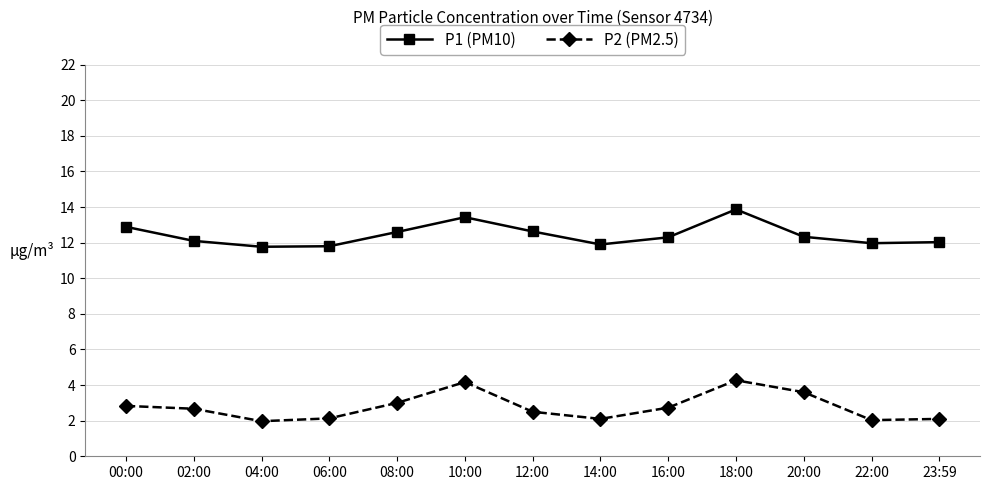

True or false: P2 (PM2.5) and P1 (PM10) intersect in this chart.

False